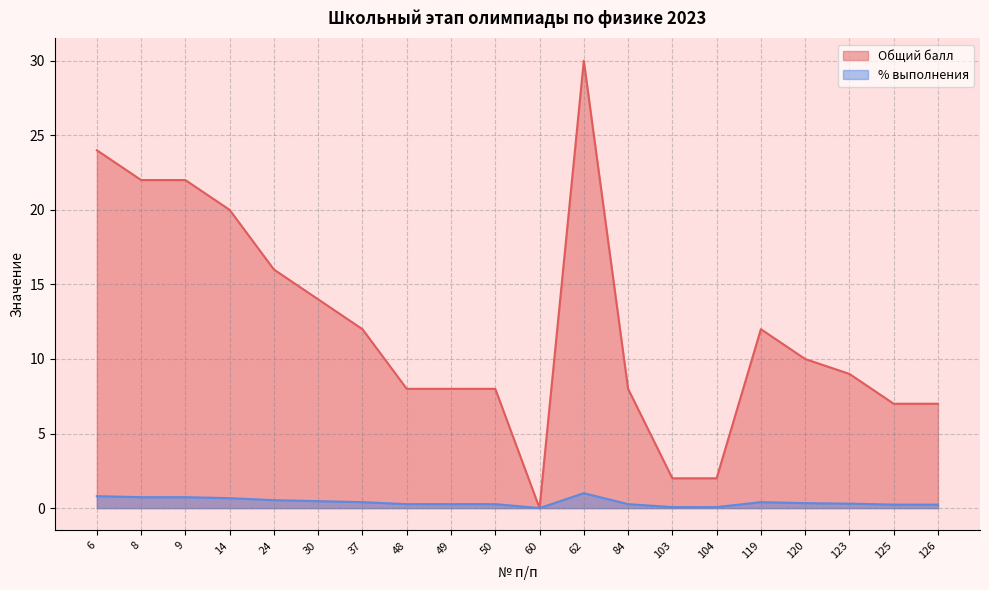

What is the approximate value of Общий балл at 120?

10.0